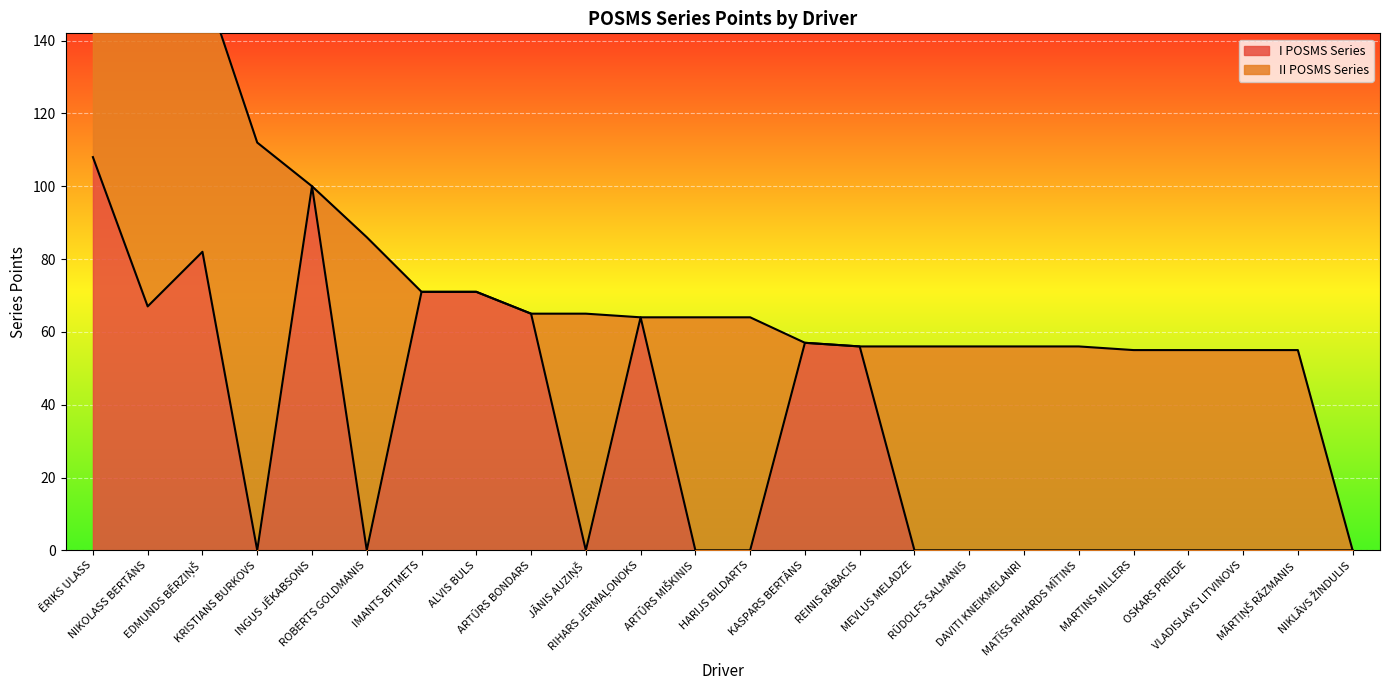

At which category is the sum across all series the highest?

ĒRIKS ULASS